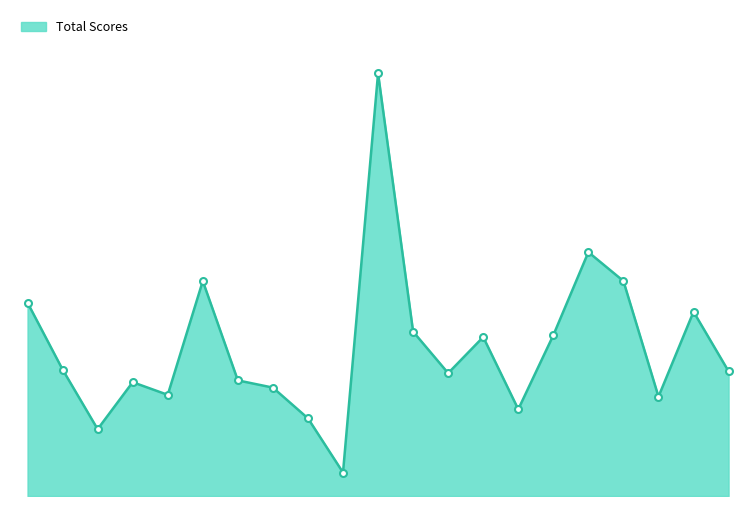

Does the chart display data point markers on the line(s)?

No